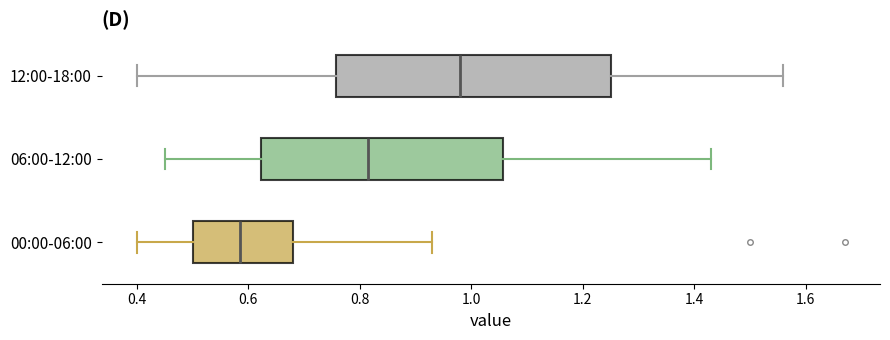

Reading bottom to top, transcribe this box plot: for each box, give where its median line is, the range the box spans, and where its two whiskers end, as read against the x-axis. The values are not printed on the chart, so give them approximately, as read against the axis.

00:00-06:00: median 0.58, box 0.50 to 0.68, whiskers 0.40 to 0.94
06:00-12:00: median 0.82, box 0.62 to 1.06, whiskers 0.46 to 1.44
12:00-18:00: median 0.98, box 0.76 to 1.26, whiskers 0.40 to 1.56